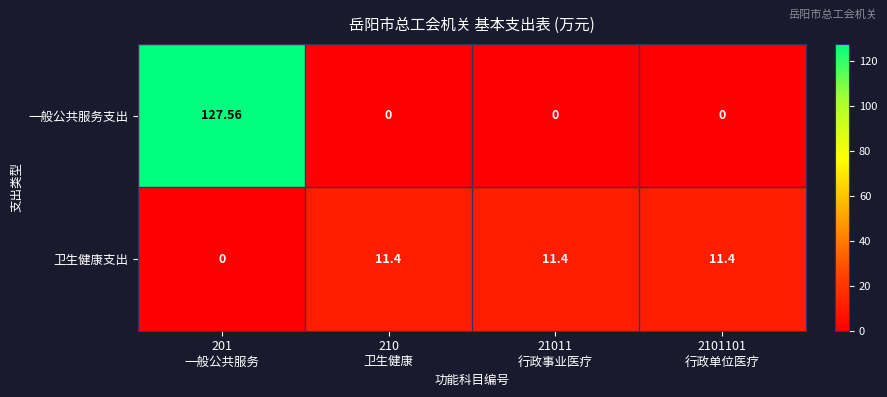

At which category does the chart reach its peak across all series?

201
一般公共服务